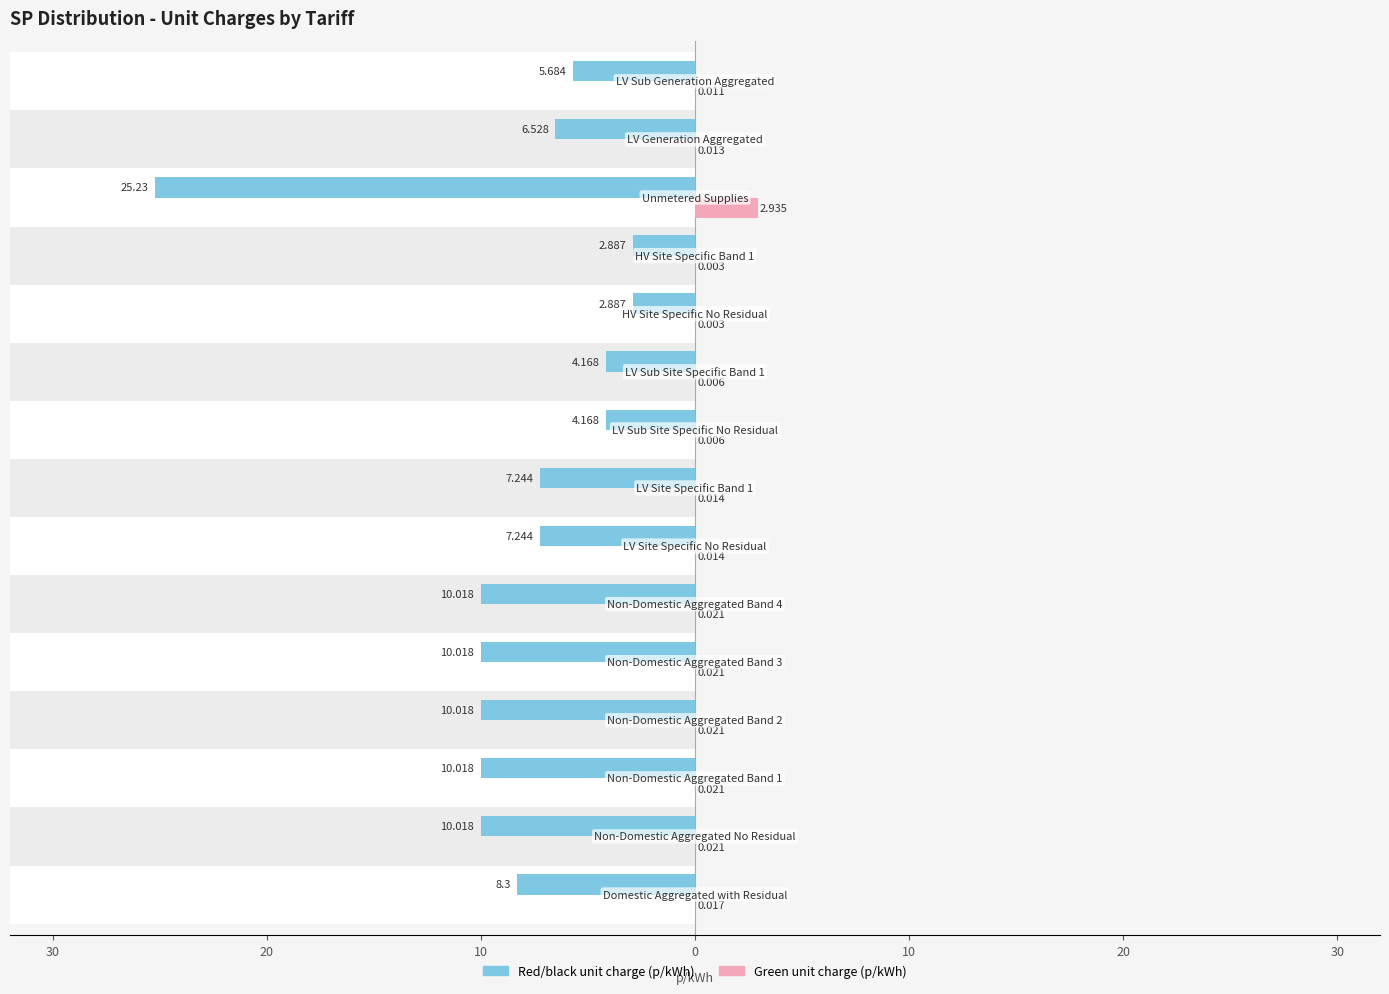

At how many categories does at least one series exceed -11?

15